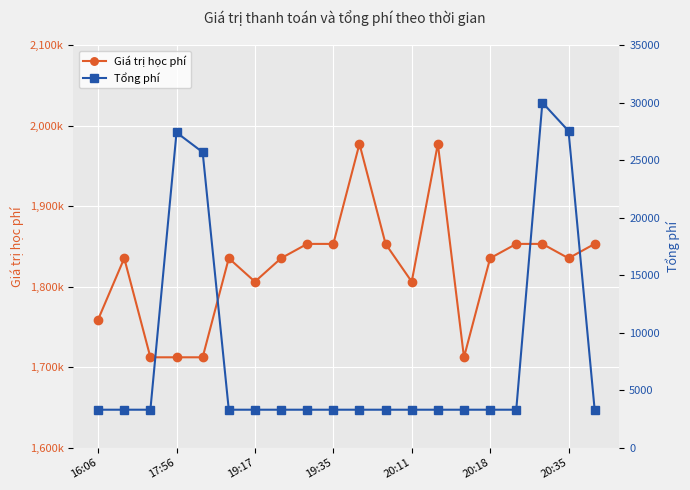

True or false: Tổng phí and Giá trị học phí intersect in this chart.

False